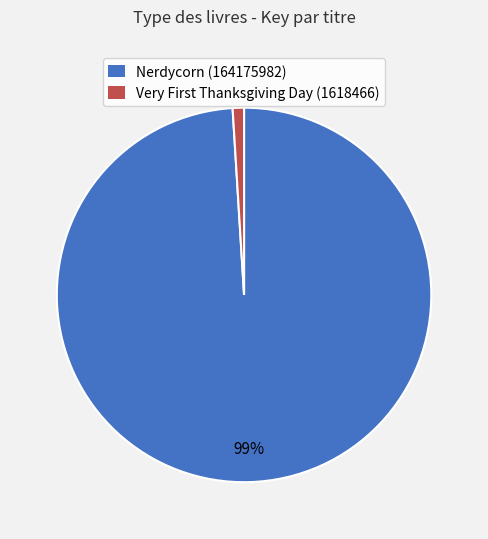

Count the number of slices in the pie.

2